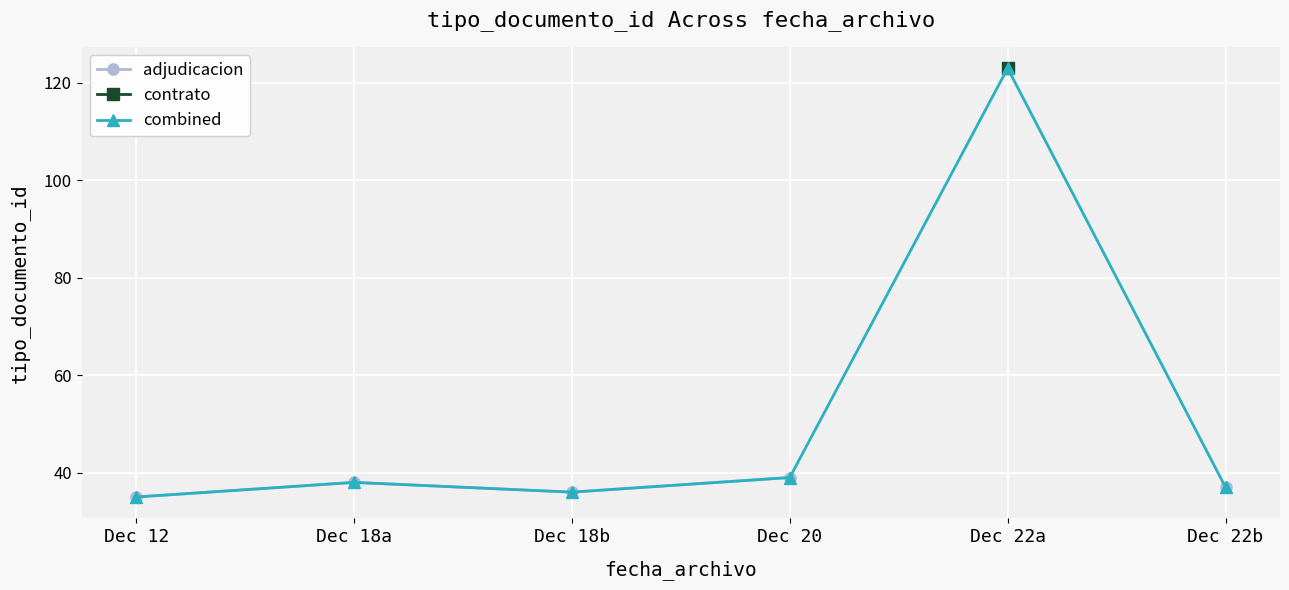

Where is the first local maximum for adjudicacion?

Dec 18a